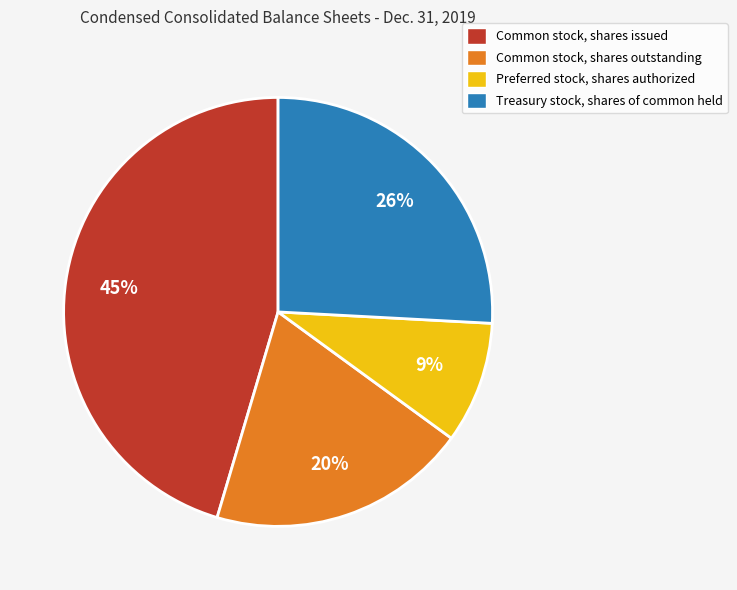

What is the smallest slice in the pie chart?

Preferred stock, shares authorized